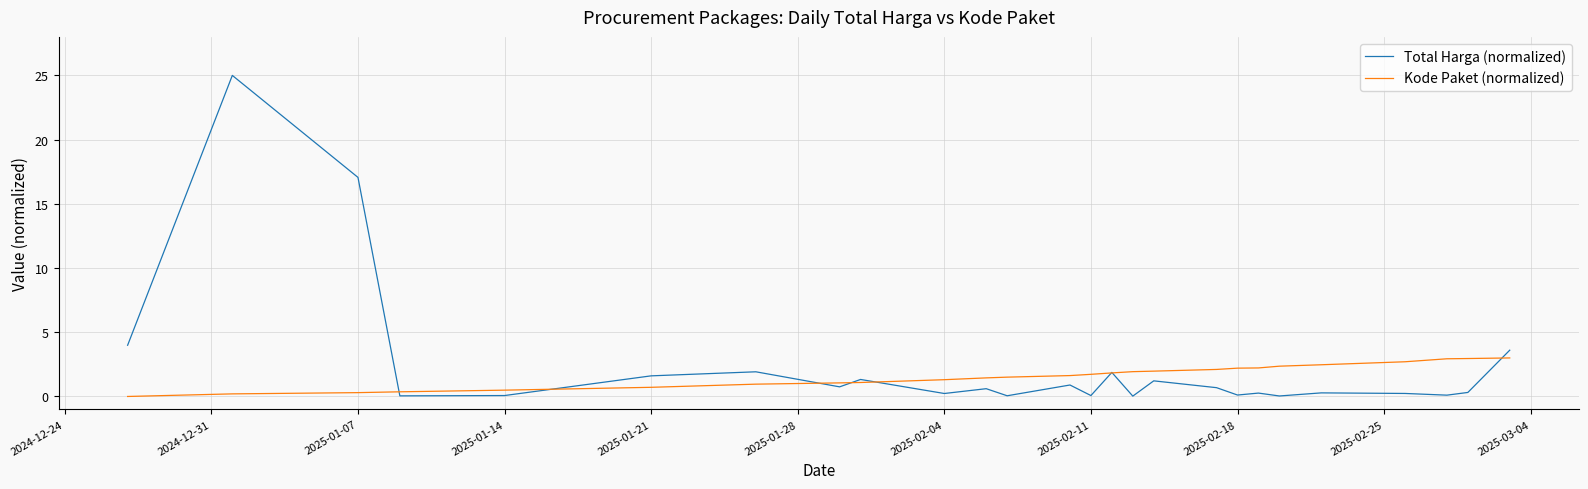

Rank the series by their maximum value, from lowest to highest.

Kode Paket (normalized), Total Harga (normalized)